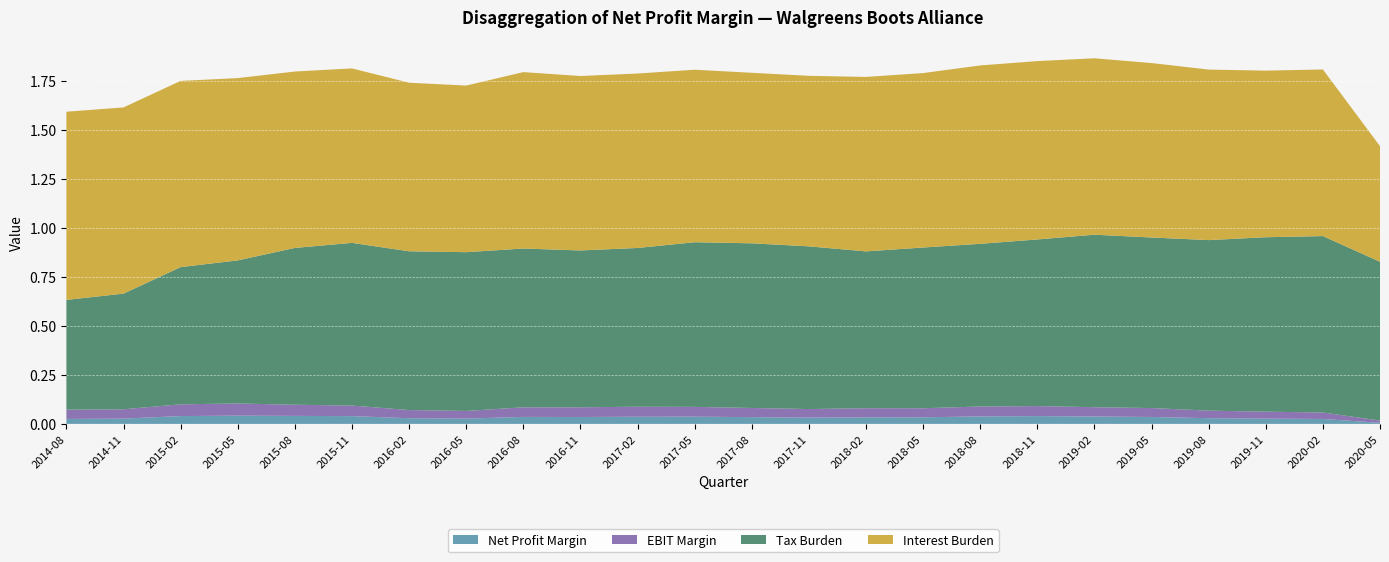

Reading right to left, extract all data points from this chart.

Net Profit Margin: 2020-05=0.0	2020-02=0.0	2019-11=0.0	2019-08=0.0	2019-05=0.0	2019-02=0.0	2018-11=0.0	2018-08=0.0	2018-05=0.0	2018-02=0.0	2017-11=0.0	2017-08=0.0	2017-05=0.0	2017-02=0.0	2016-11=0.0	2016-08=0.0	2016-05=0.0	2016-02=0.0	2015-11=0.0	2015-08=0.0	2015-05=0.0	2015-02=0.0	2014-11=0.0	2014-08=0.0
EBIT Margin: 2020-05=0.0	2020-02=0.0	2019-11=0.0	2019-08=0.0	2019-05=0.0	2019-02=0.0	2018-11=0.1	2018-08=0.1	2018-05=0.0	2018-02=0.0	2017-11=0.0	2017-08=0.0	2017-05=0.0	2017-02=0.1	2016-11=0.0	2016-08=0.0	2016-05=0.0	2016-02=0.0	2015-11=0.1	2015-08=0.1	2015-05=0.1	2015-02=0.1	2014-11=0.0	2014-08=0.0
Tax Burden: 2020-05=0.8	2020-02=0.9	2019-11=0.9	2019-08=0.9	2019-05=0.9	2019-02=0.9	2018-11=0.8	2018-08=0.8	2018-05=0.8	2018-02=0.8	2017-11=0.8	2017-08=0.8	2017-05=0.8	2017-02=0.8	2016-11=0.8	2016-08=0.8	2016-05=0.8	2016-02=0.8	2015-11=0.8	2015-08=0.8	2015-05=0.7	2015-02=0.7	2014-11=0.6	2014-08=0.6
Interest Burden: 2020-05=0.6	2020-02=0.8	2019-11=0.8	2019-08=0.9	2019-05=0.9	2019-02=0.9	2018-11=0.9	2018-08=0.9	2018-05=0.9	2018-02=0.9	2017-11=0.9	2017-08=0.9	2017-05=0.9	2017-02=0.9	2016-11=0.9	2016-08=0.9	2016-05=0.8	2016-02=0.9	2015-11=0.9	2015-08=0.9	2015-05=0.9	2015-02=0.9	2014-11=0.9	2014-08=1.0